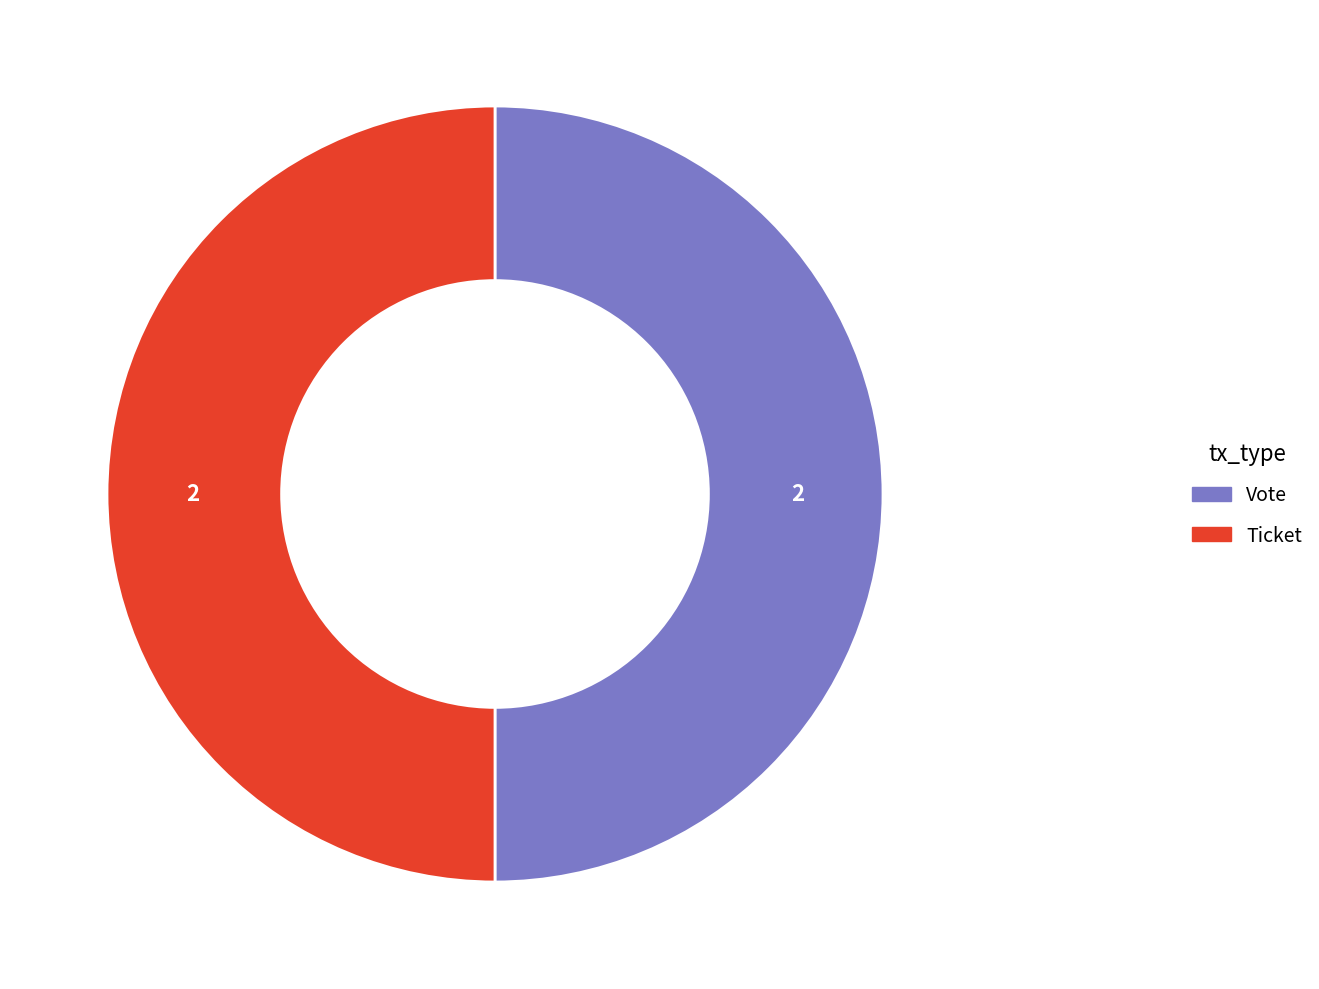

True or false: Vote accounts for 50% of the total.

True